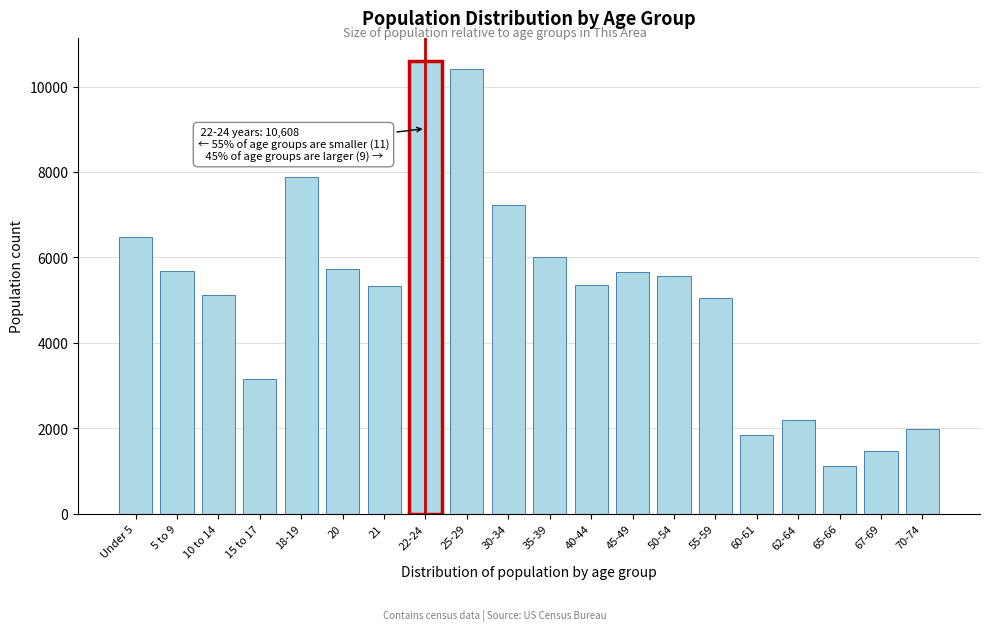

What is the sum of the values at 21 and 60-61?

7165